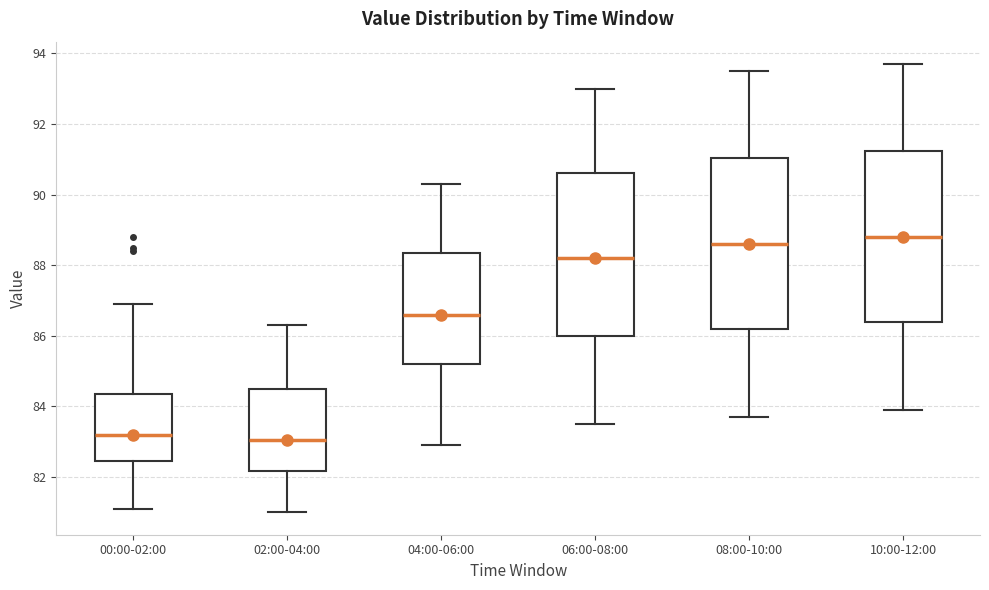

Reading left to right, transcribe this box plot: for each box, give where its median line is, the range the box spans, and where its two whiskers end, as read against the y-axis. The values are not printed on the chart, so give them approximately, as read against the axis.

00:00-02:00: median 83.2, box 82.4 to 84.4, whiskers 81.2 to 87.0
02:00-04:00: median 83.0, box 82.2 to 84.6, whiskers 81.0 to 86.4
04:00-06:00: median 86.6, box 85.2 to 88.4, whiskers 83.0 to 90.4
06:00-08:00: median 88.2, box 86.0 to 90.6, whiskers 83.6 to 93.0
08:00-10:00: median 88.6, box 86.2 to 91.0, whiskers 83.8 to 93.6
10:00-12:00: median 88.8, box 86.4 to 91.2, whiskers 84.0 to 93.8